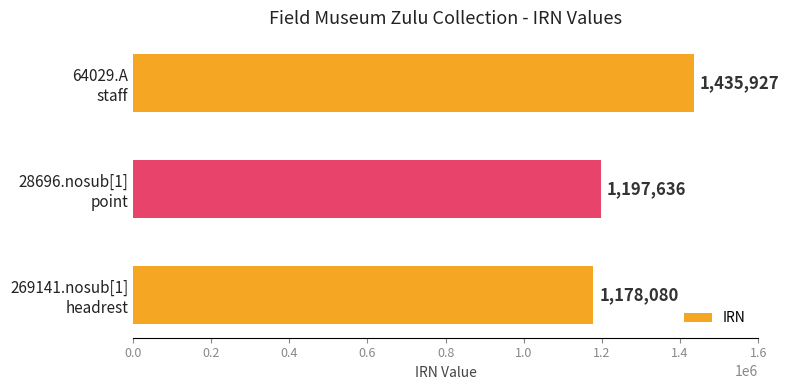

What is the maximum value shown in the chart?

1435927